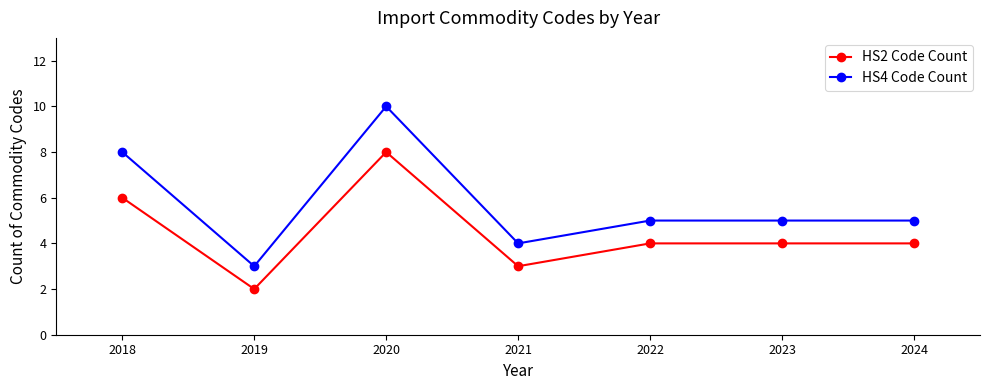

At 2022, list the series in order from largest to smallest.

HS4 Code Count, HS2 Code Count